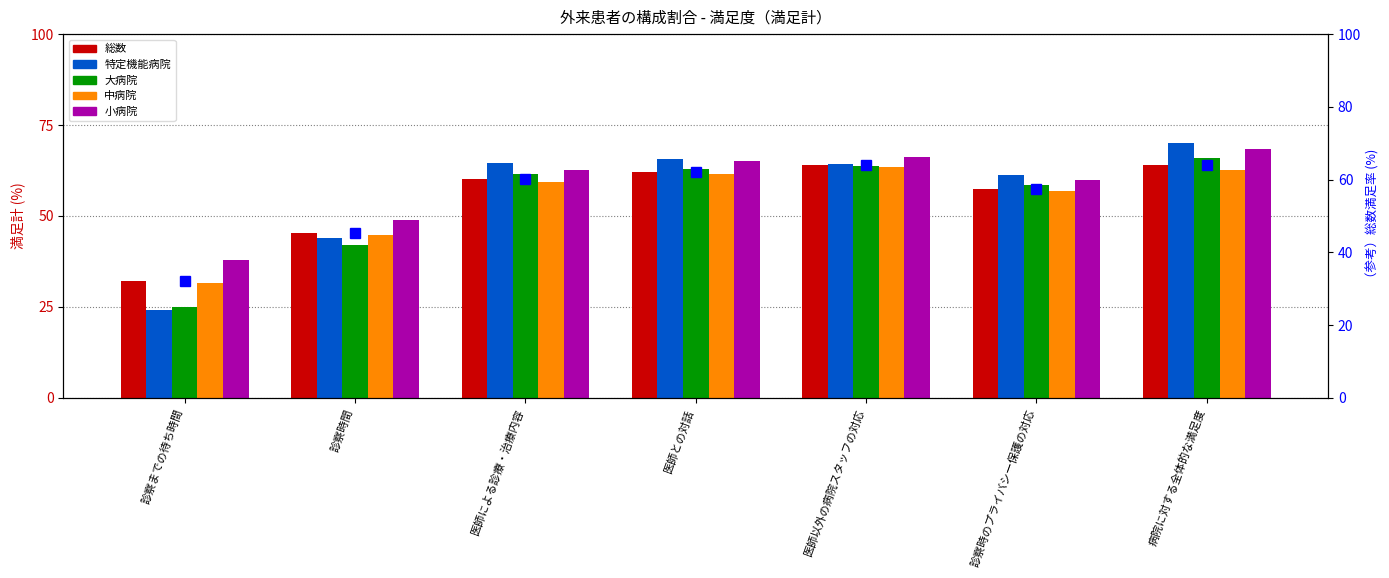

What is the label of the 5th bar from the right?

医師による診療・治療内容